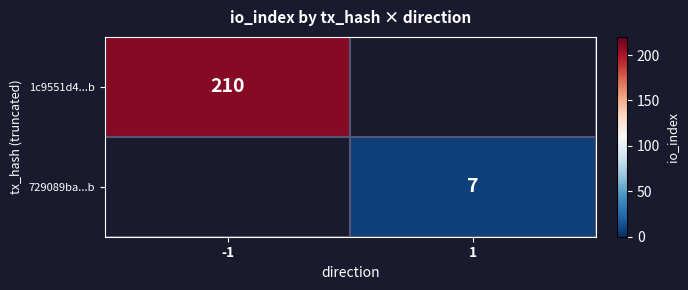

The value of 1c9551d4...b at -1 is 210. True or false?

True